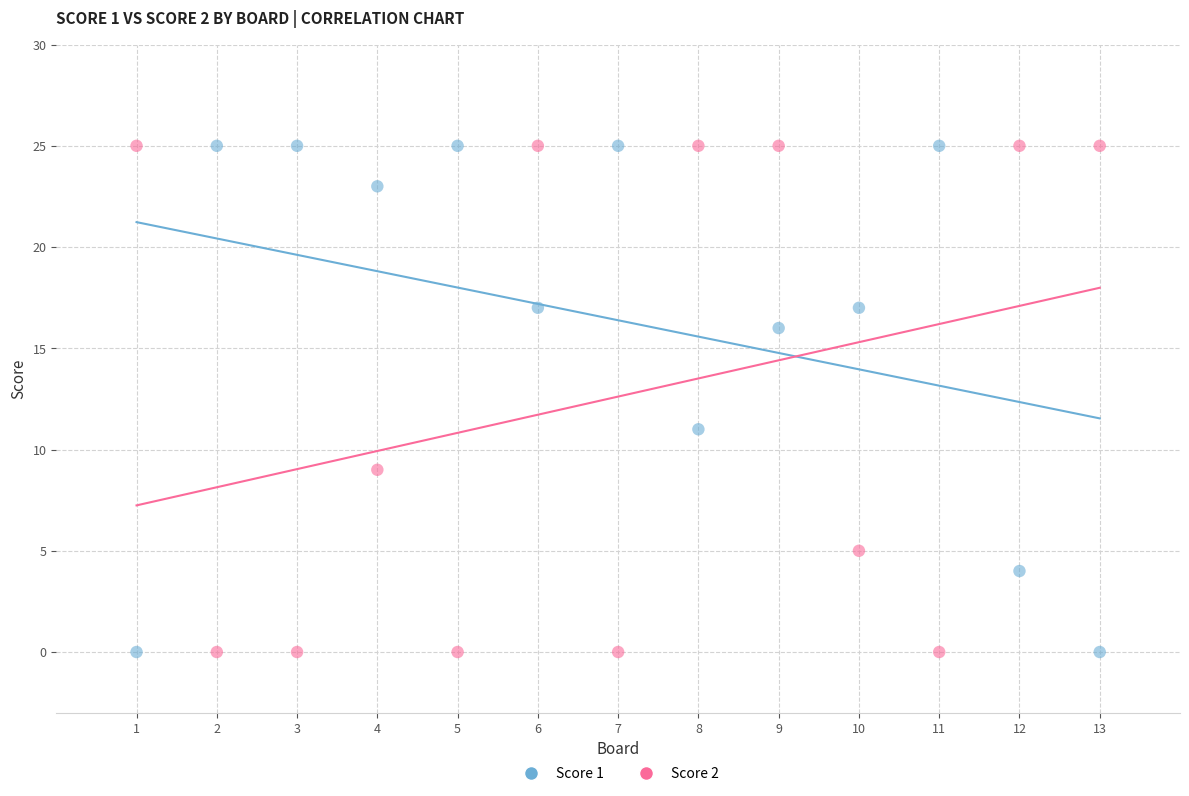

What are all the series names shown in the legend?

Score 1, Score 2